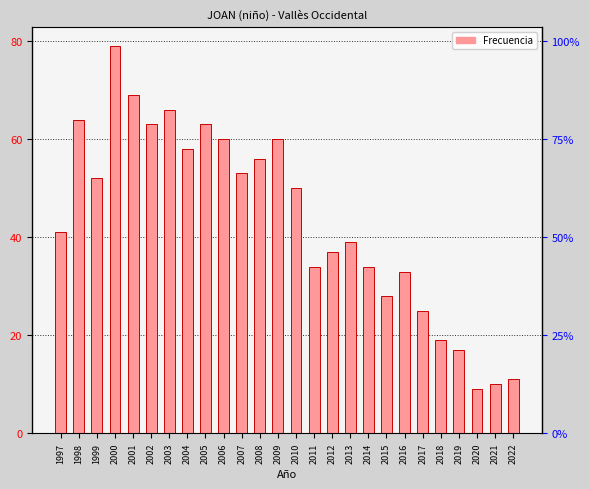

How many data points are less than 50?

13